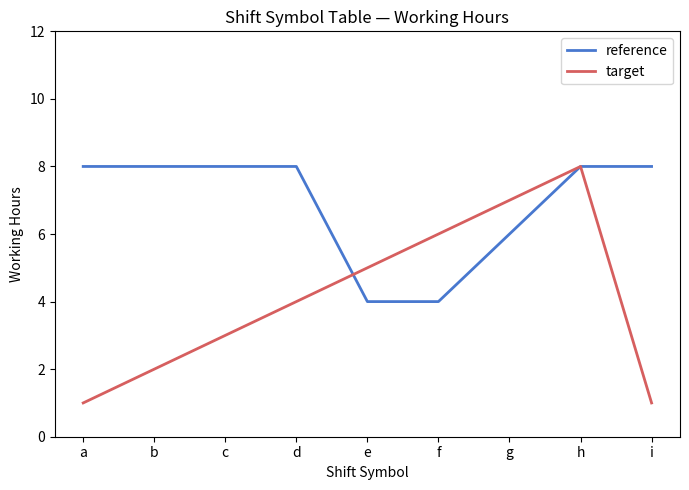

Which series changed the most between d and h?

target